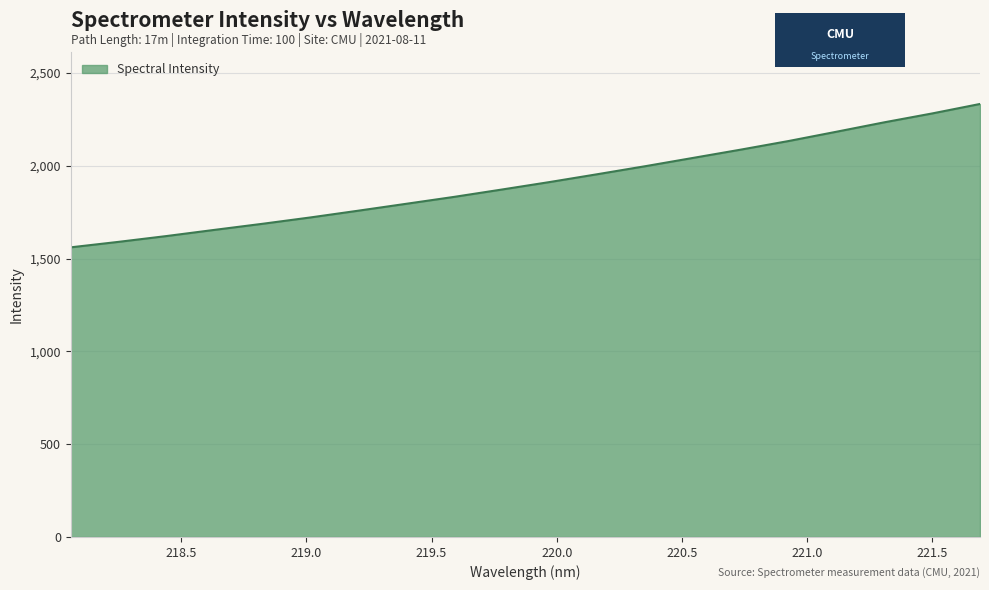

What is the minimum value shown in the chart?

1561.2